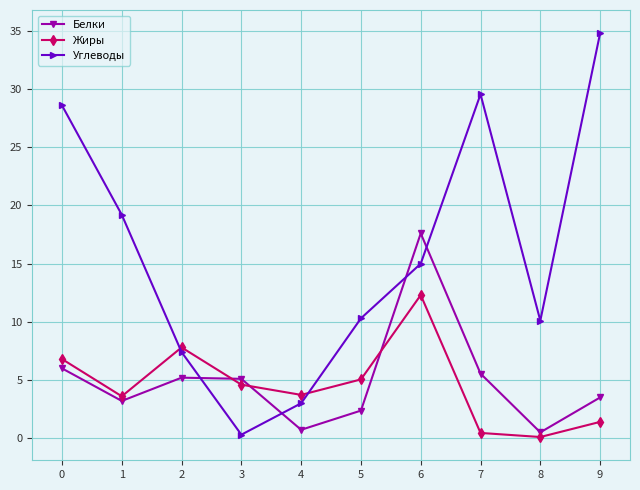

What is the difference between the second highest and minimum values in the Углеводы series?

29.3